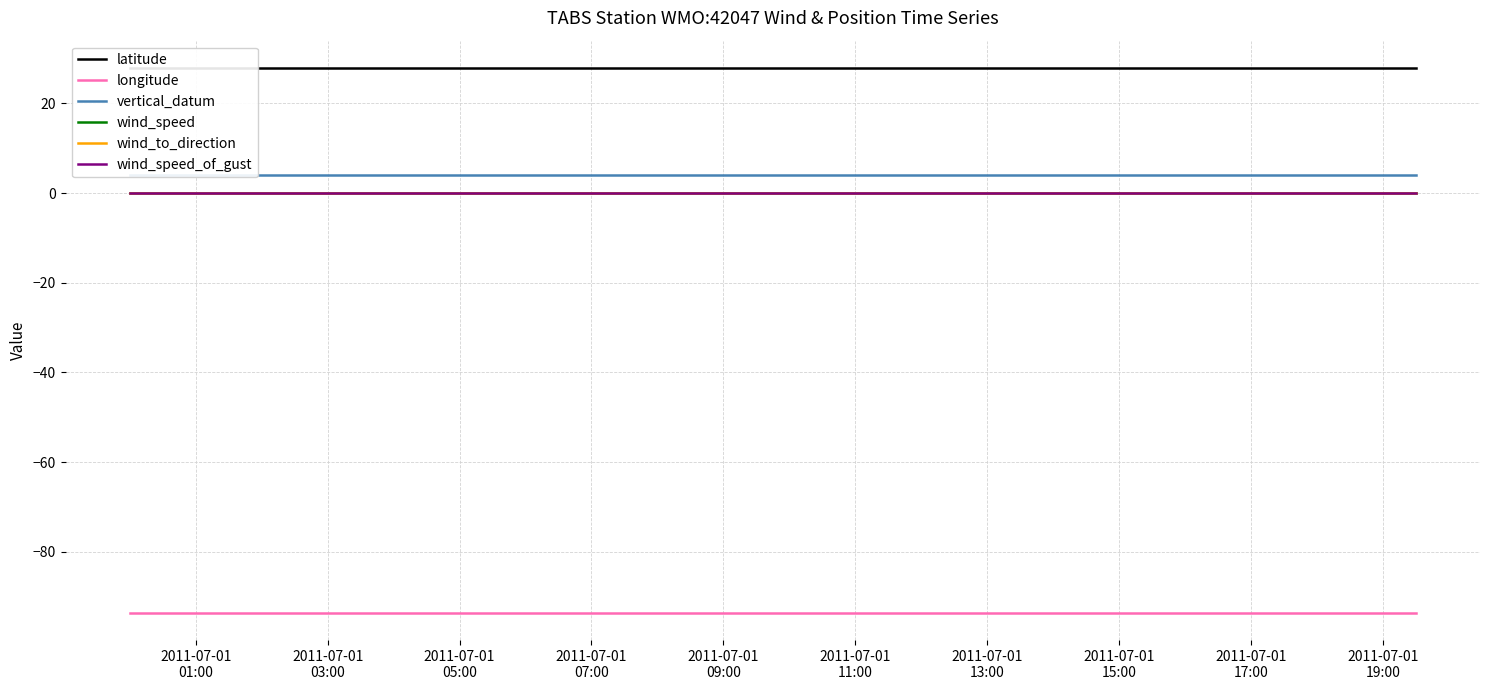

Does the chart display data point markers on the line(s)?

No